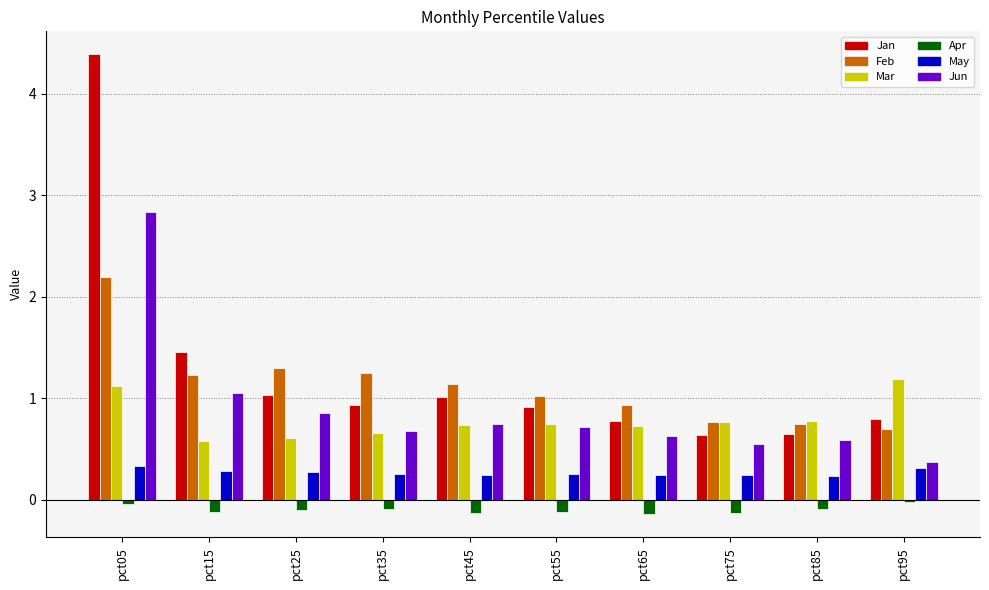

What is the spread (max minus min) of values at pct65?

1.1